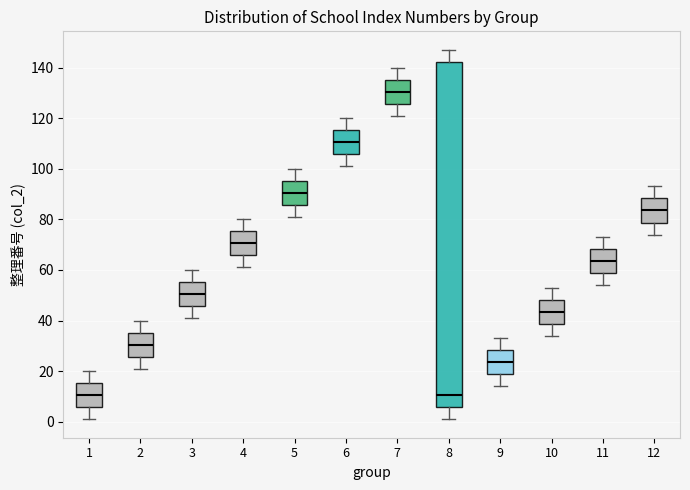

Which box has the highest median line?

7